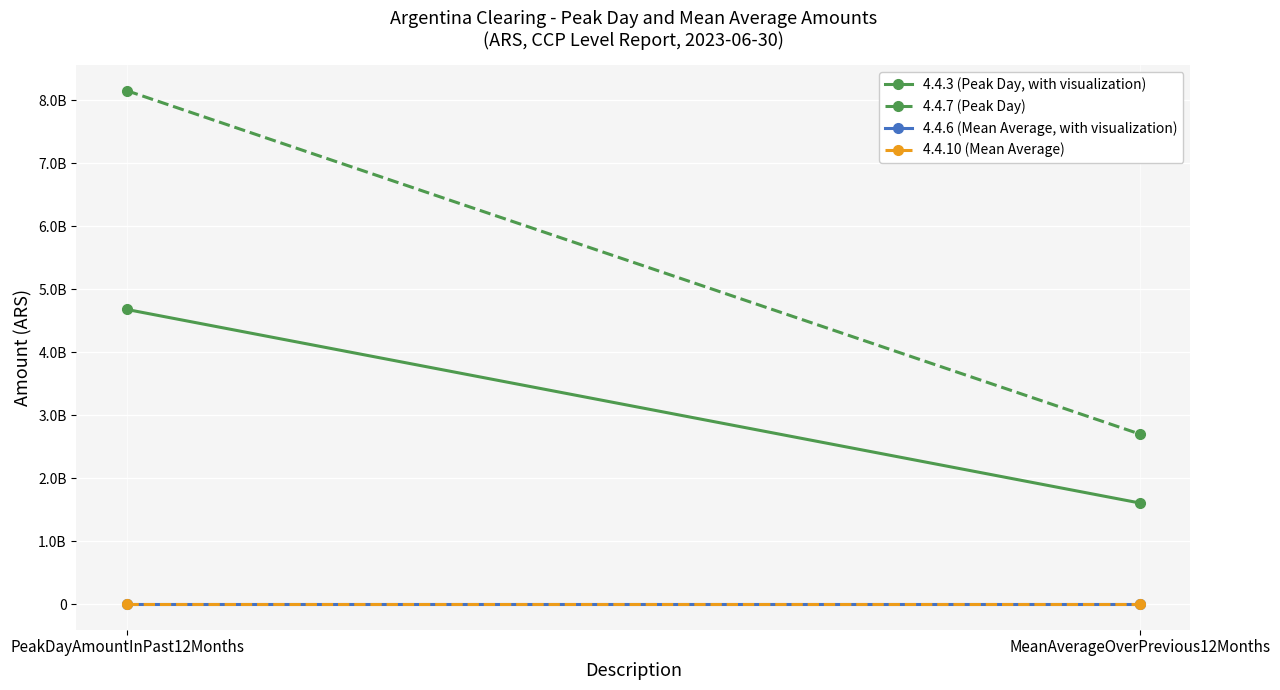

Where does the 4.4.3 (Peak Day, with visualization) series first go above 4677193094?

PeakDayAmountInPast12Months